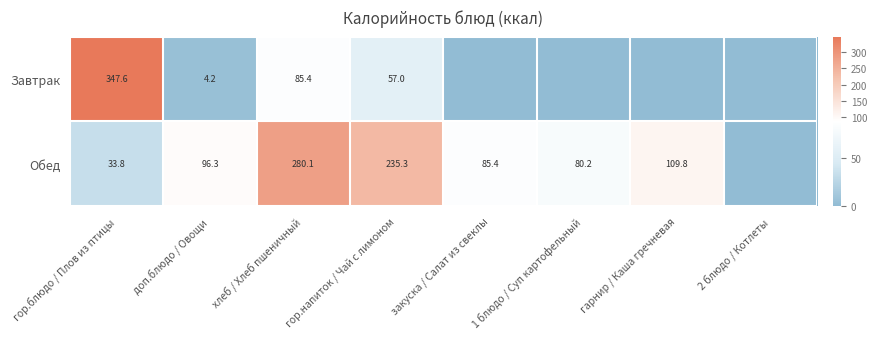

At гор.блюдо / Плов из птицы, list the series in order from largest to smallest.

Завтрак, Обед